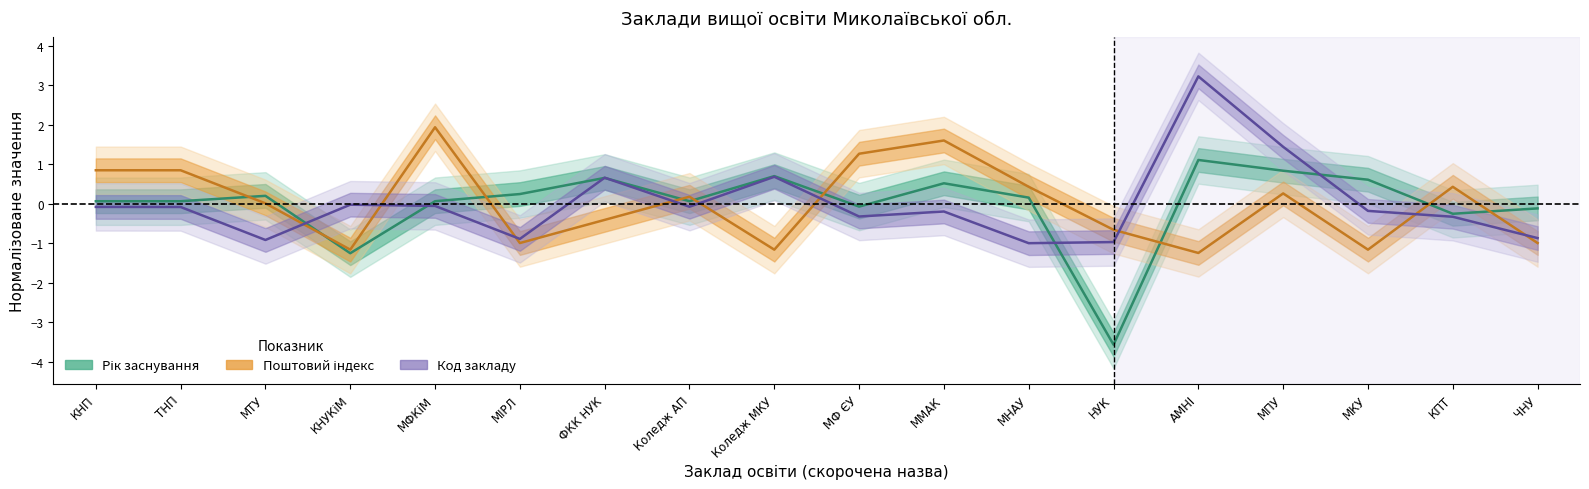

What is the difference between the second highest and minimum values in the Рік заснування series?

4.4